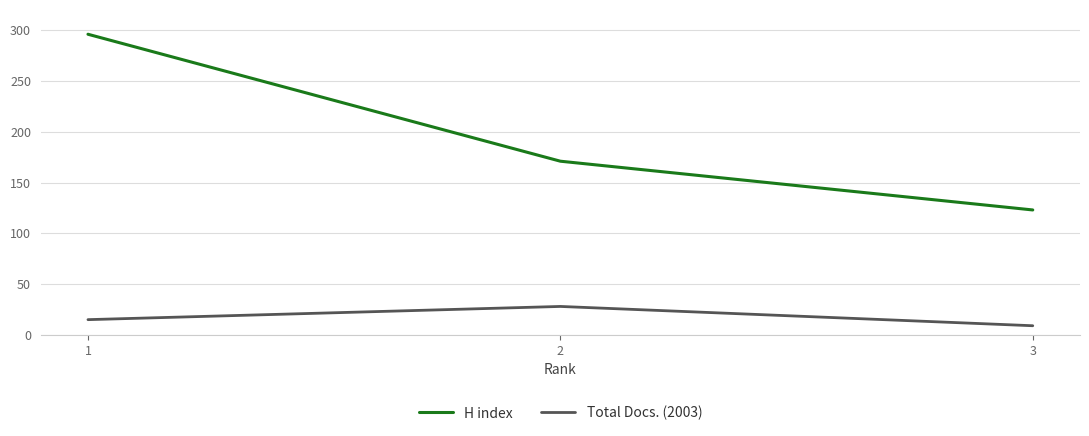

Rank the series at 2 from lowest to highest value.

Total Docs. (2003), H index